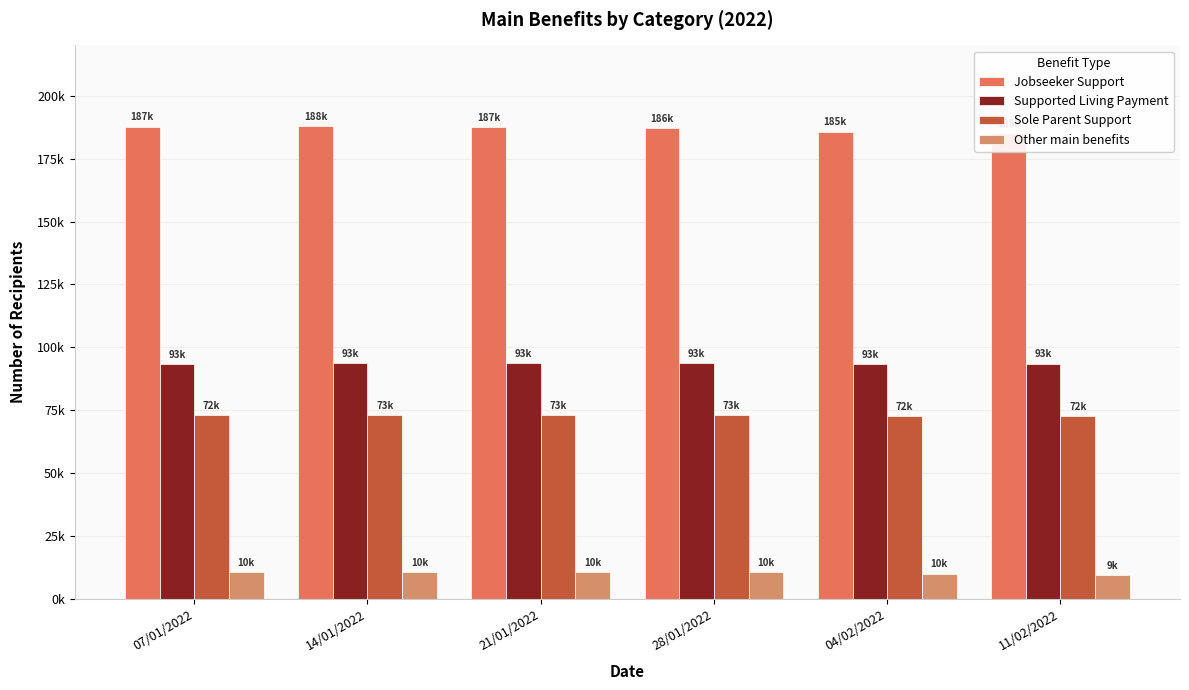

How many bars are there in total?

24